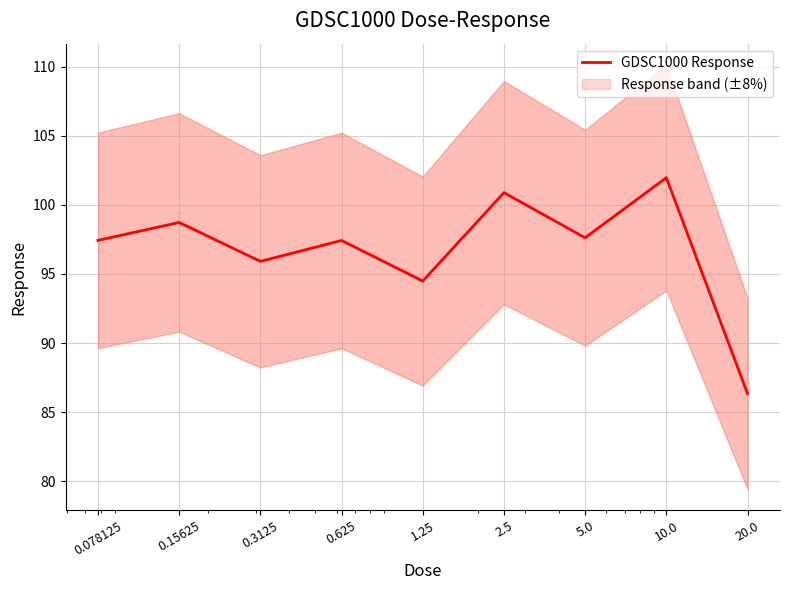

The value at 10.0 is 102.0. True or false?

True